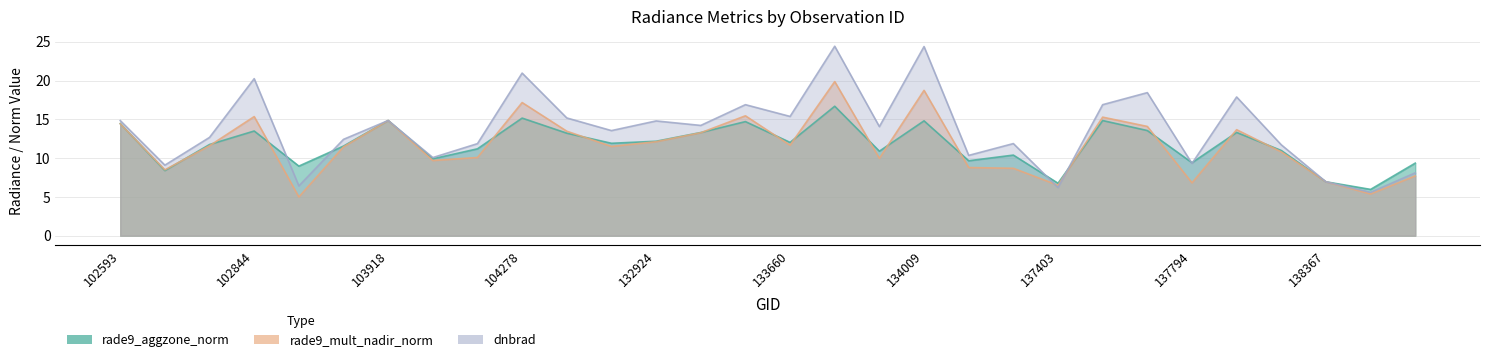

Where is the first local maximum for rade9_aggzone_norm?

102844